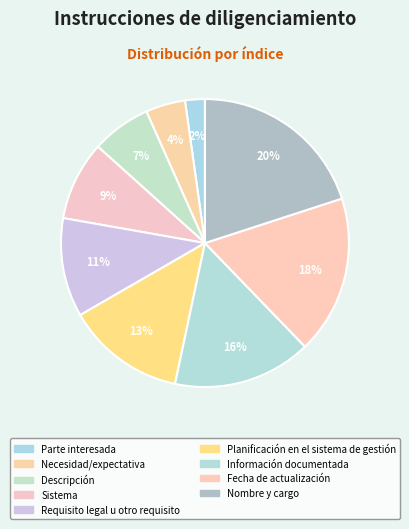

To the nearest percent, what is the average slice percentage?

11%